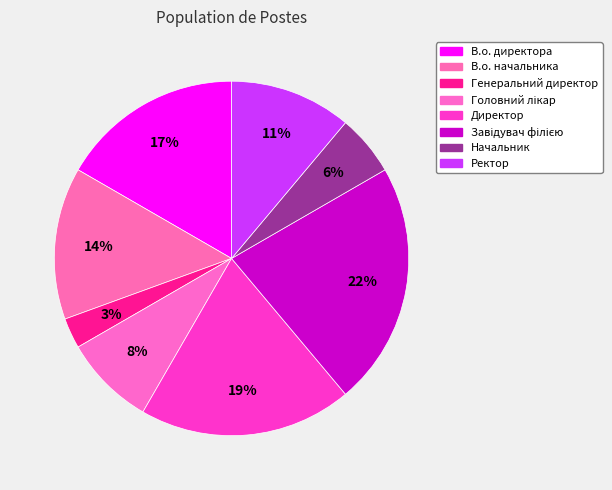

The Директор slice represents 8% of the pie. True or false?

False